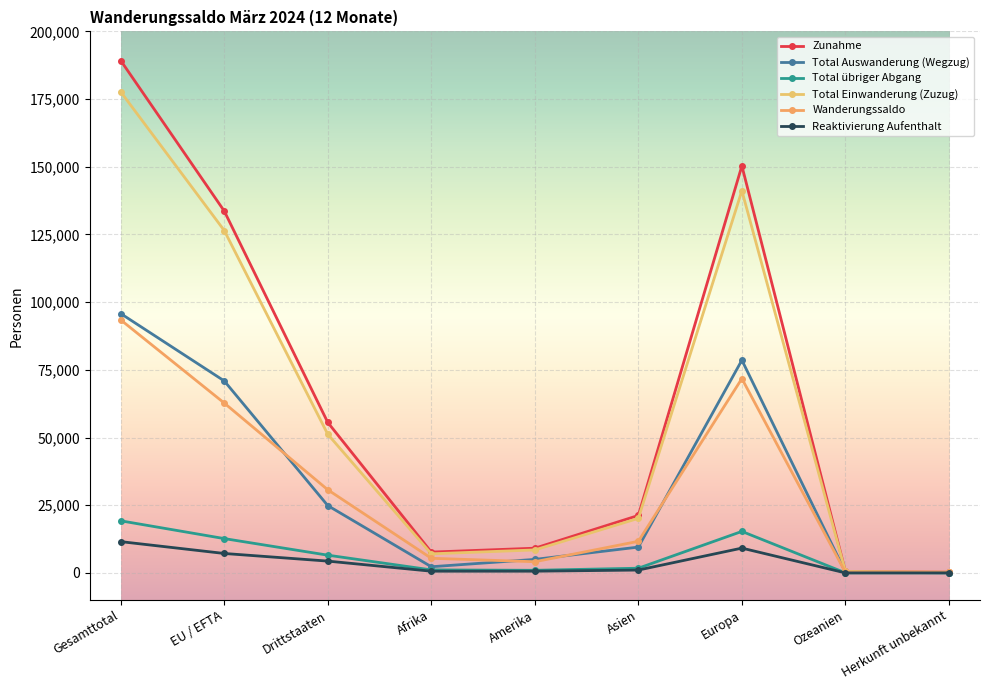

What is the difference between the highest and lowest values at Europa?

141168